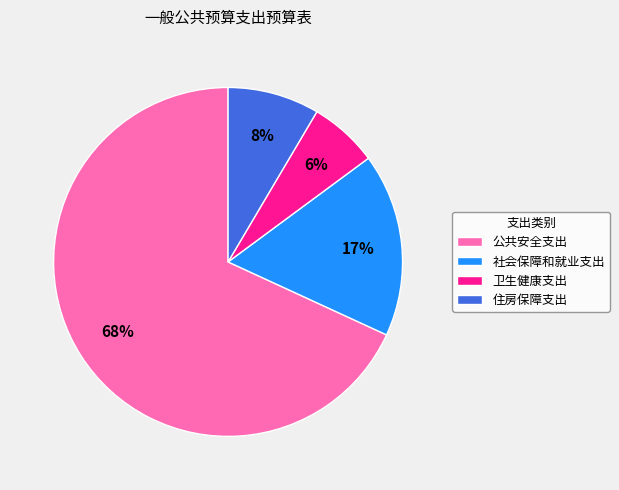

To the nearest percent, what is the difference between the 住房保障支出 and 卫生健康支出 slice percentages?

2%